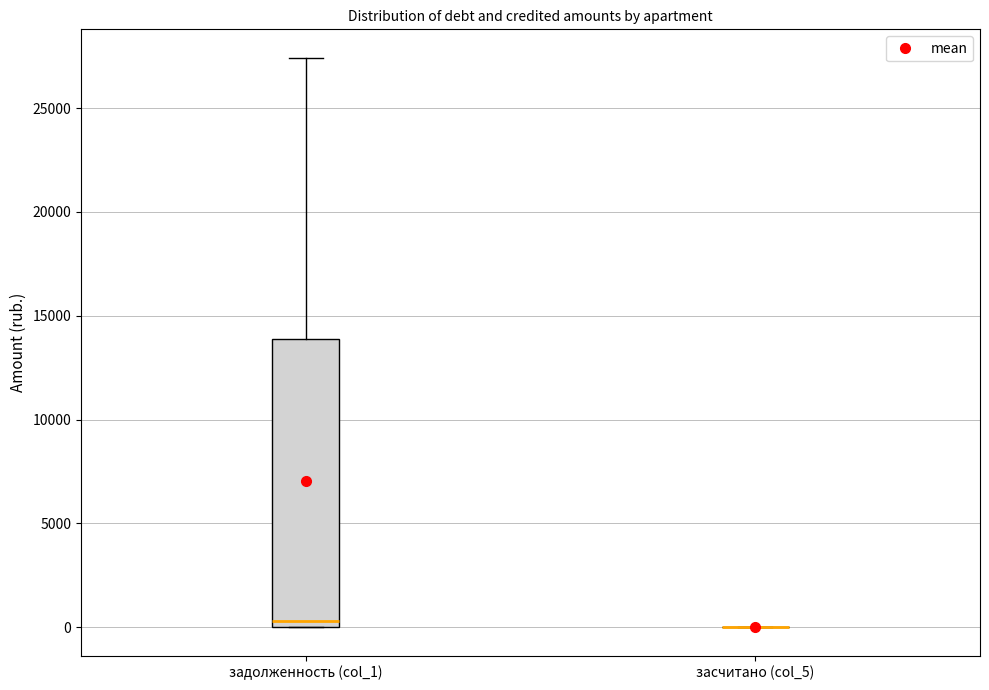

Reading left to right, transcribe this box plot: for each box, give where its median line is, the range the box spans, and where its two whiskers end, as read against the y-axis. The values are not printed on the chart, so give them approximately, as read against the axis.

задолженность (col_1): median 500, box 0 to 14000, whiskers 0 to 27500
засчитано (col_5): box collapsed to a line at 0, whiskers 0 to 0